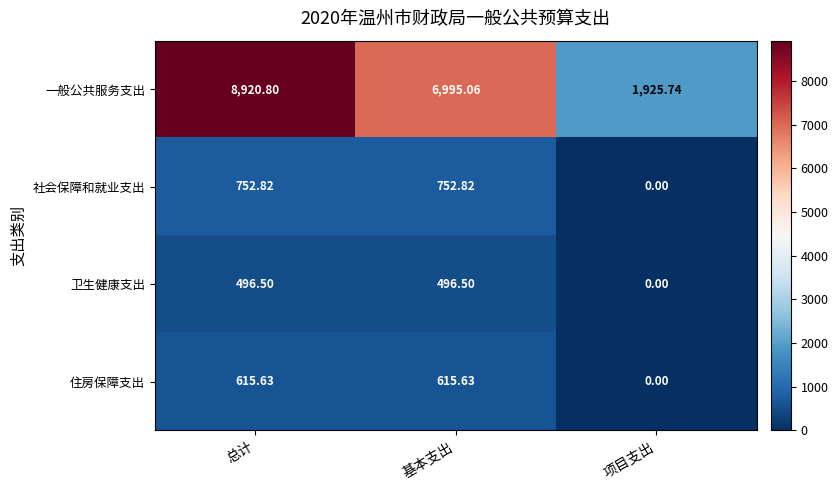

At which category is the sum across all series the highest?

总计